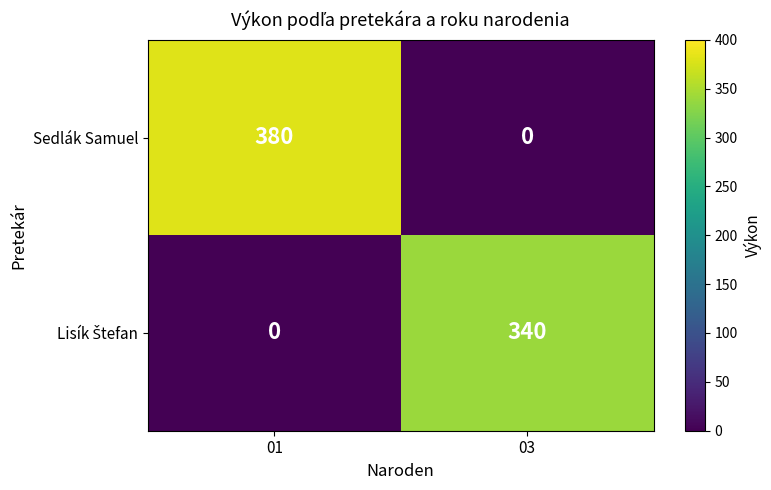

What is the greatest value displayed?

380